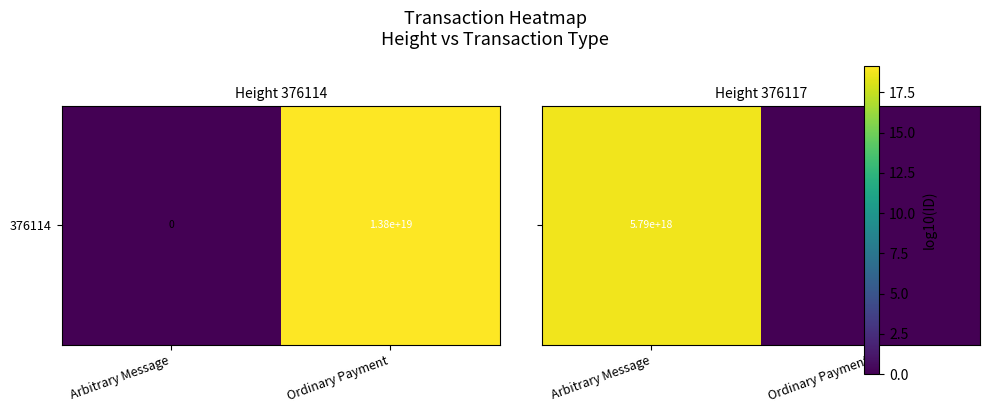

What is the difference between the maximum and minimum values?

18.8